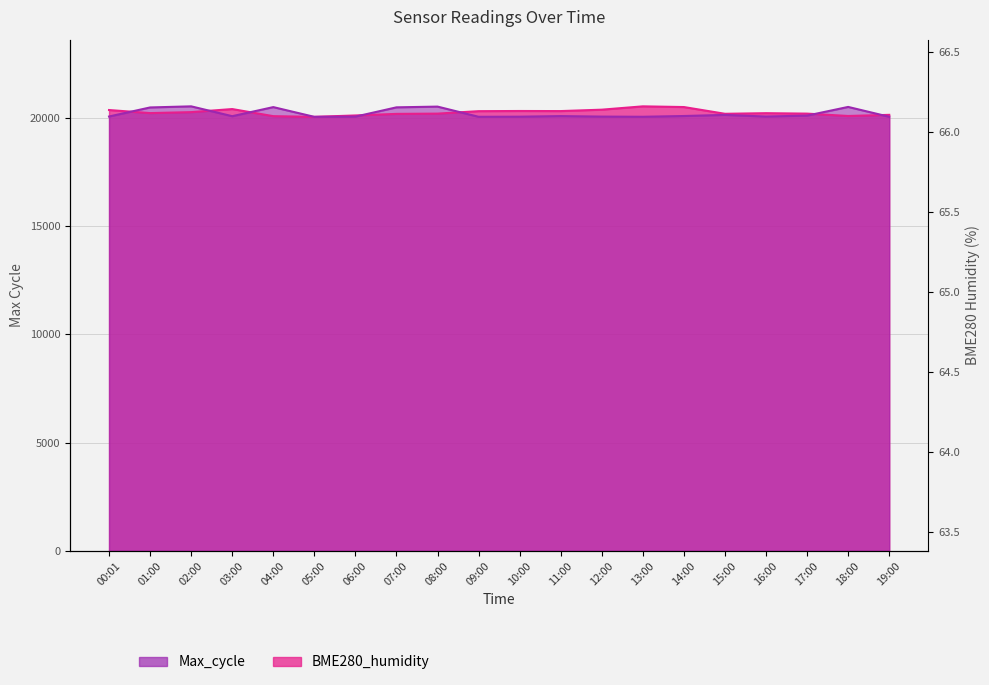

In BME280_humidity, how many points are higher than both neighbors (excluding endpoints)?

4